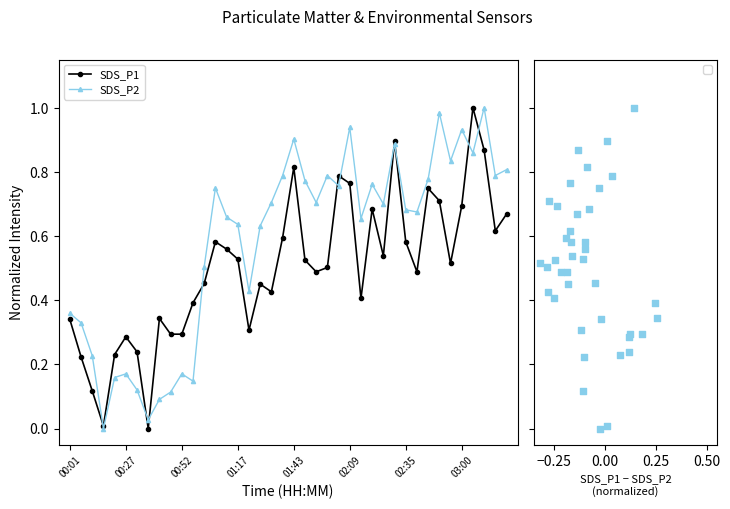

The SDS_P2 series shows 0.4 at 03:00. True or false?

False